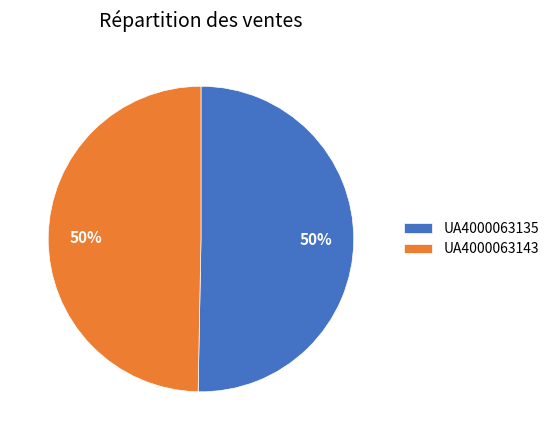

Do UA4000063143 and UA4000063135 together represent more than half of the pie?

Yes